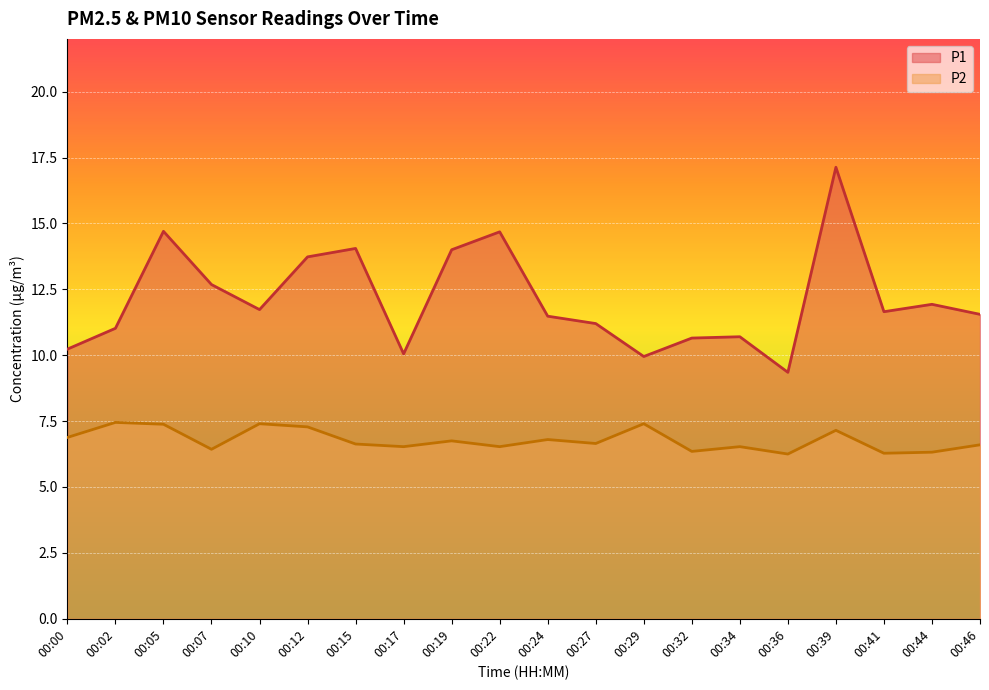

What is the maximum value shown in the chart?

17.1